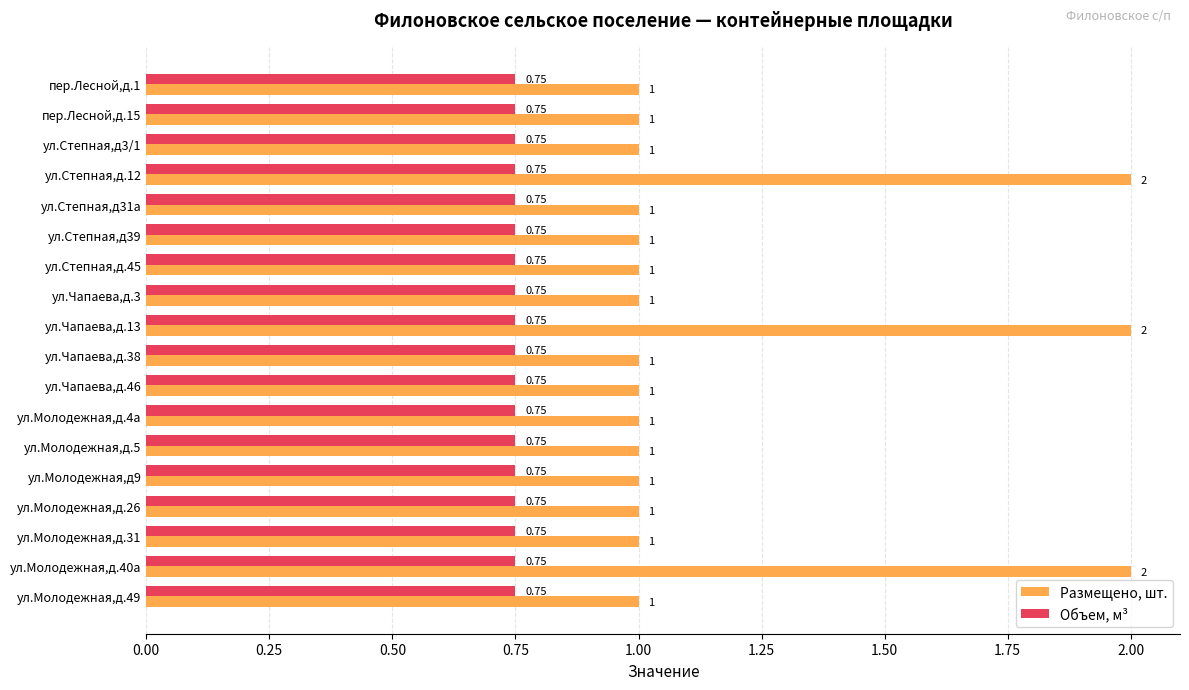

Which series has the widest spread of values?

Размещено, шт.